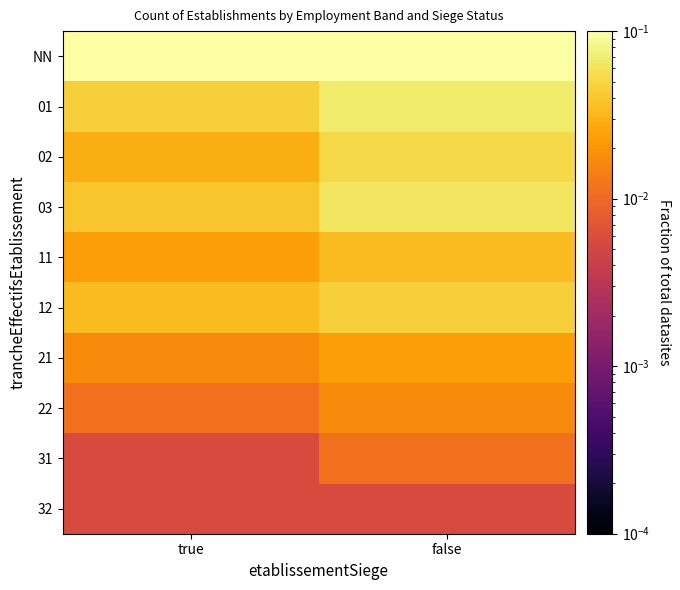

At which category is the sum across all series the highest?

false